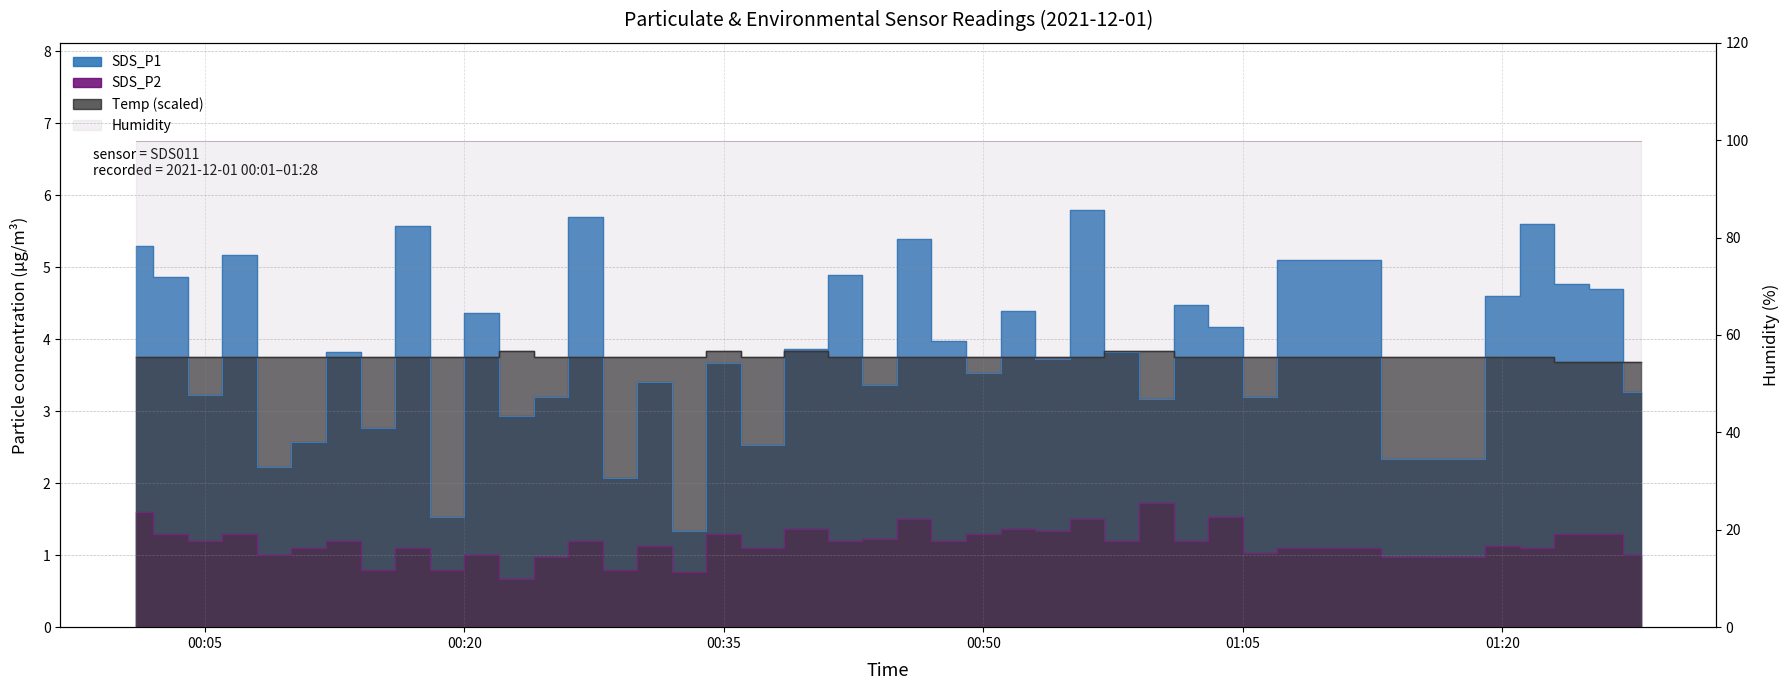

What is the lowest value of the SDS_P1 series?

1.3